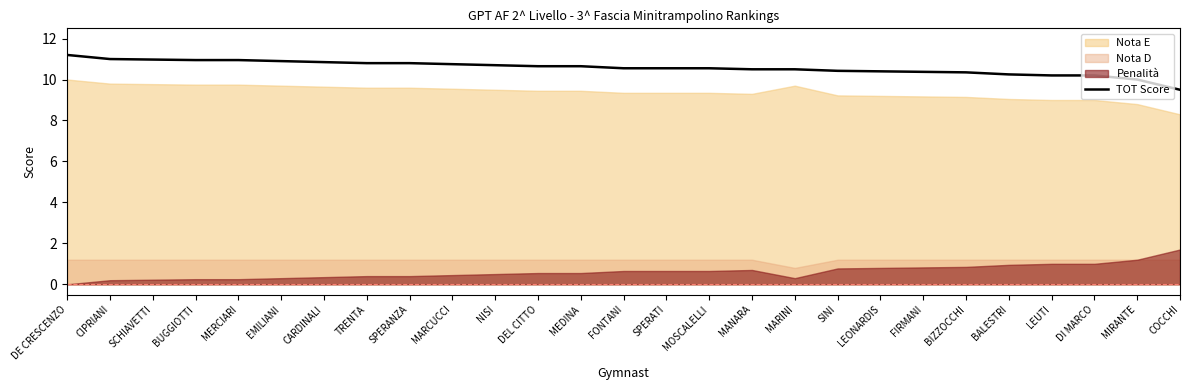

What is the highest value of the TOT Score series?

11.2